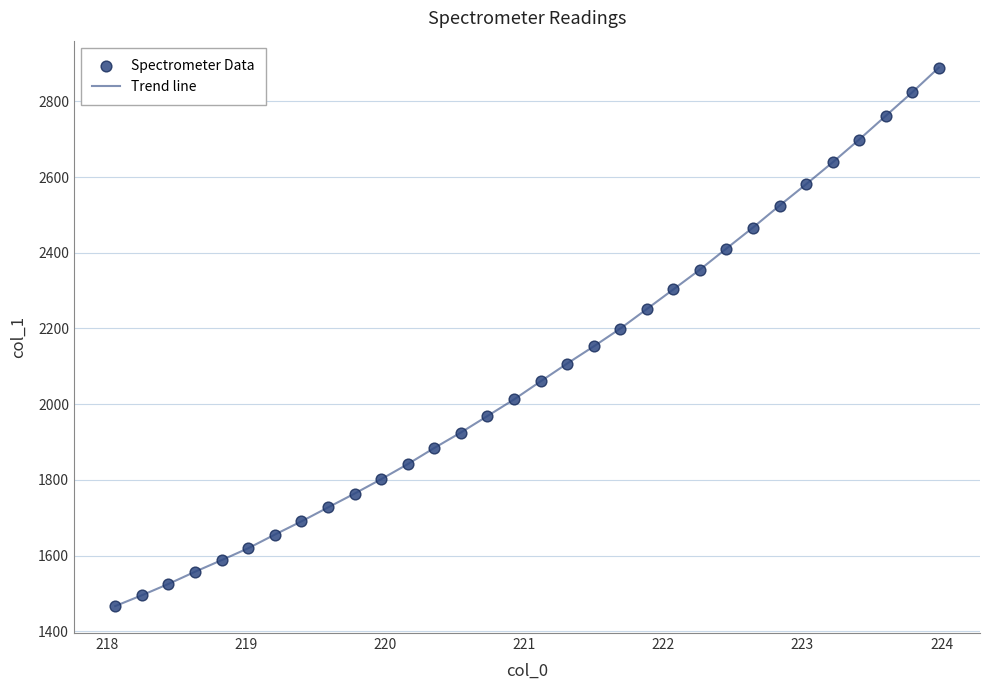

What is the maximum value shown in the chart?

2889.2